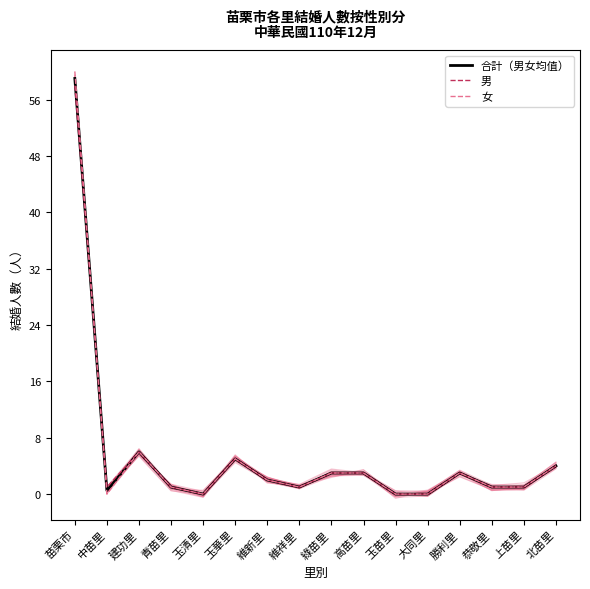

The 合計（男女均值） series shows 1.0 at 維祥里. True or false?

True